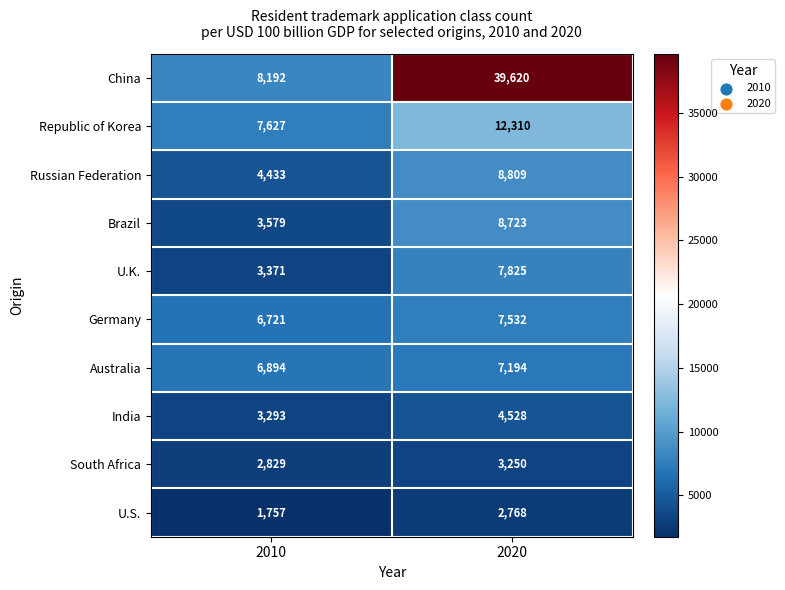

Is it true that Russian Federation equals 8809 at 2020?

True